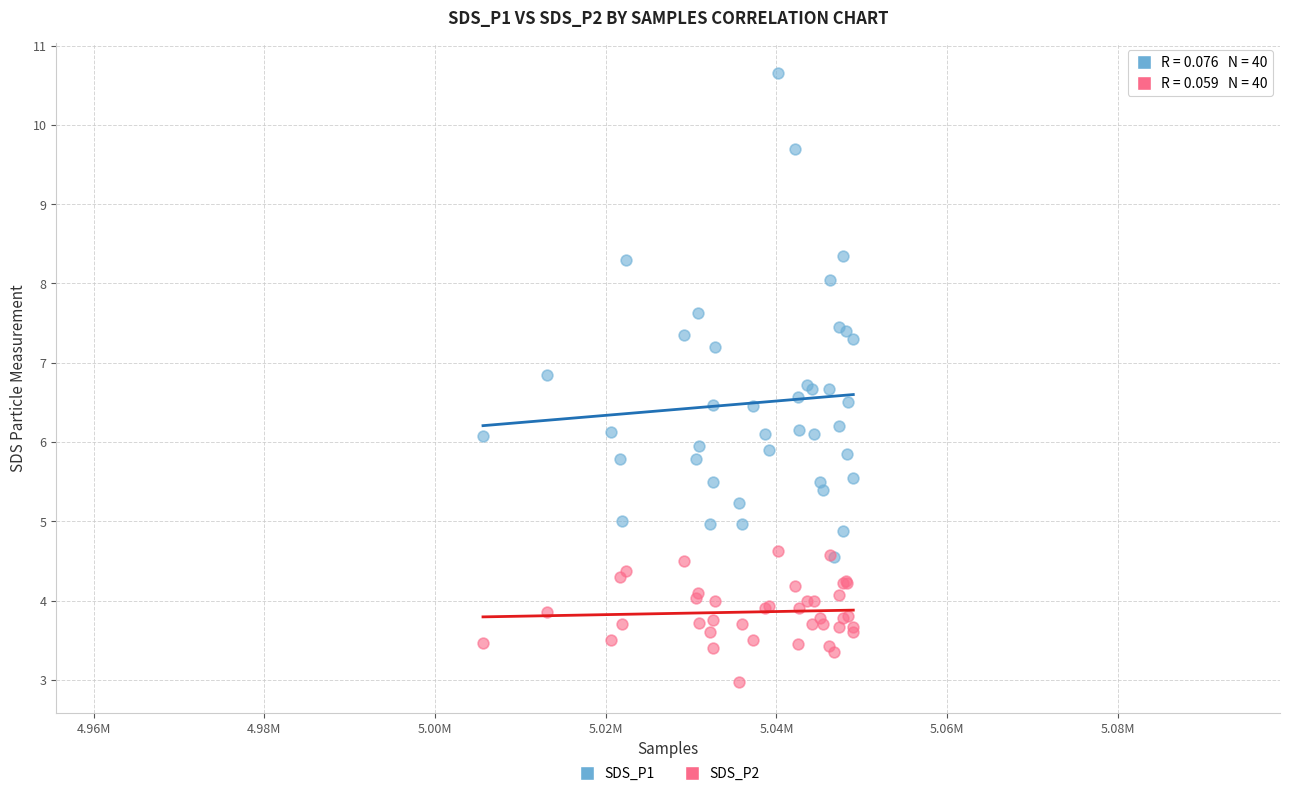

Which series has the largest Y range (max minus min)?

SDS_P1